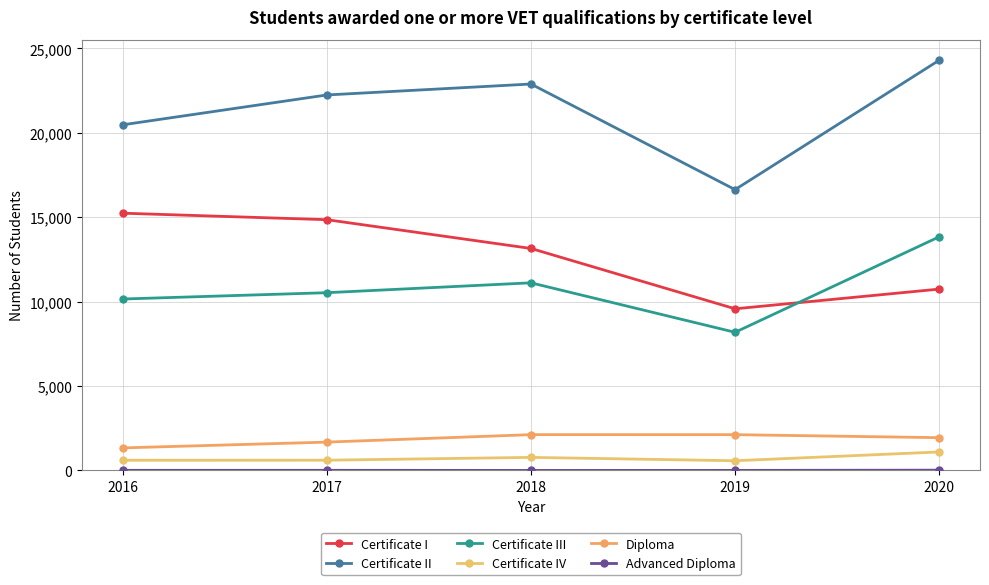

What is the difference between the Certificate IV values at 2020 and 2017?

489